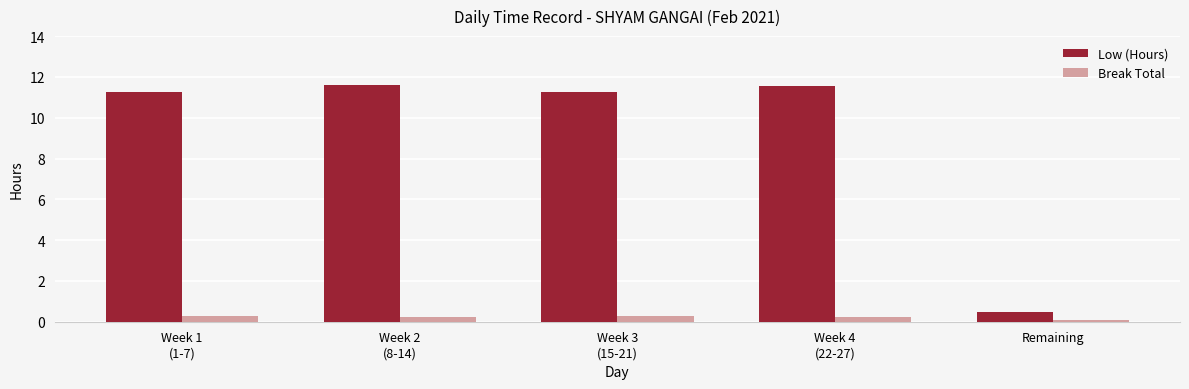

Count the Break Total values in the range 0 to 1.

5